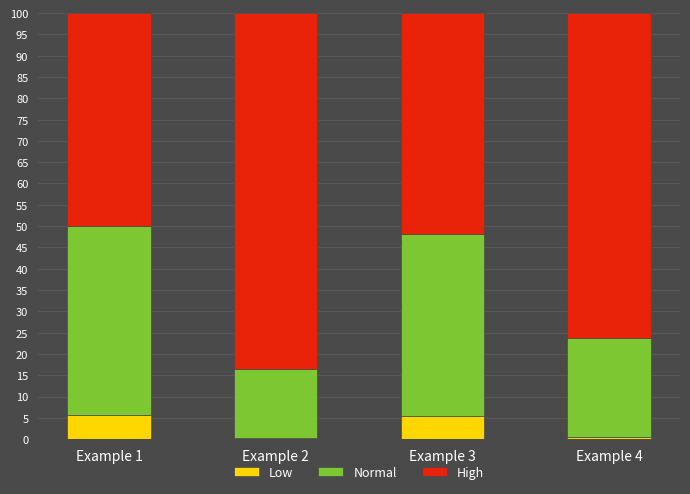

What is the total value across all series at Example 1?

100.0